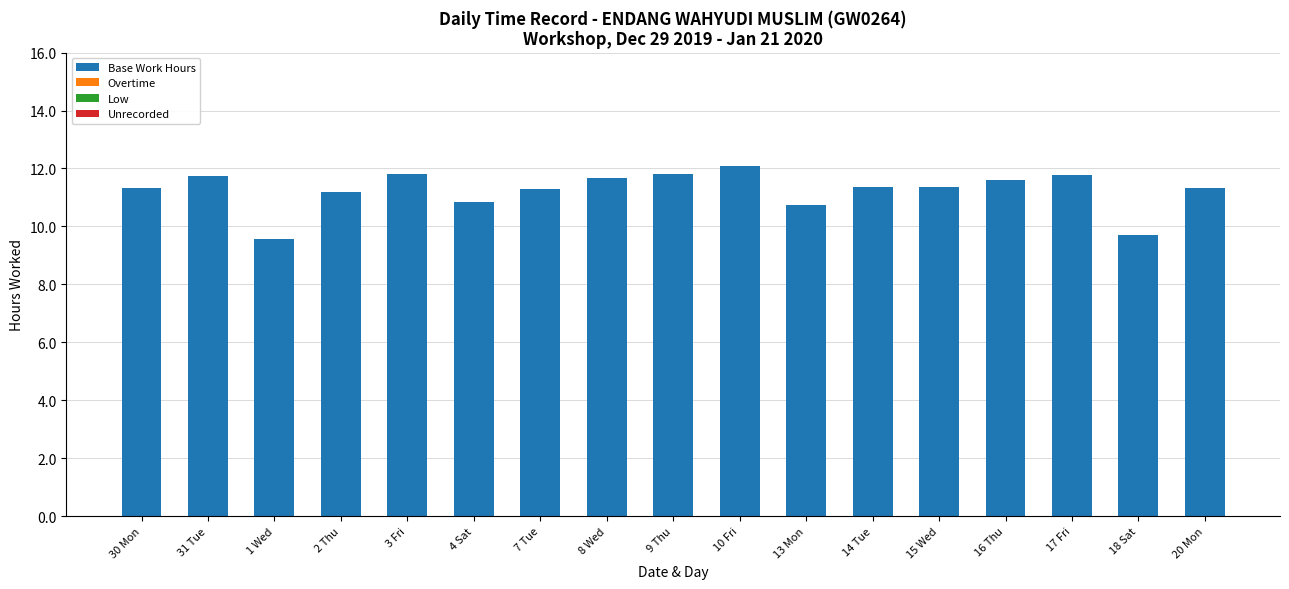

Is it true that the value at 10 Fri is 12.1?

True